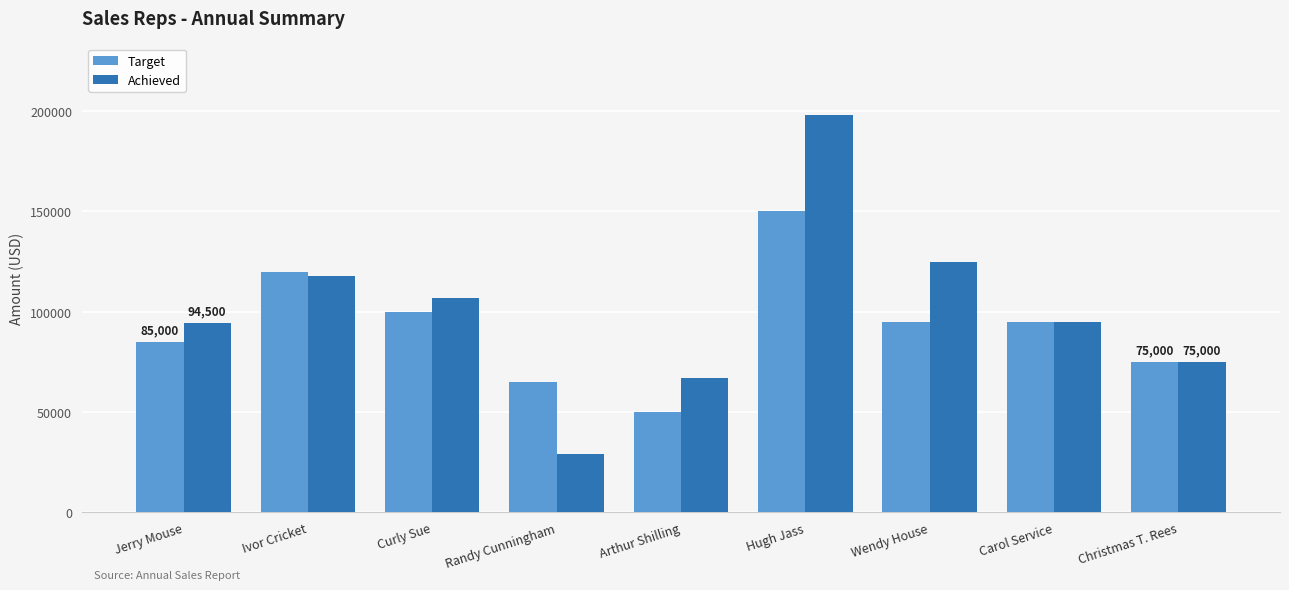

What value does the Target series have at Arthur Shilling?

50000